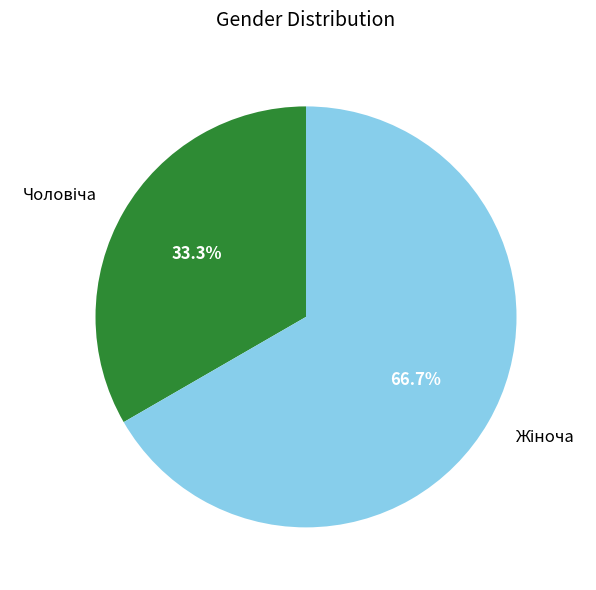

Is there a majority slice in this chart?

Yes